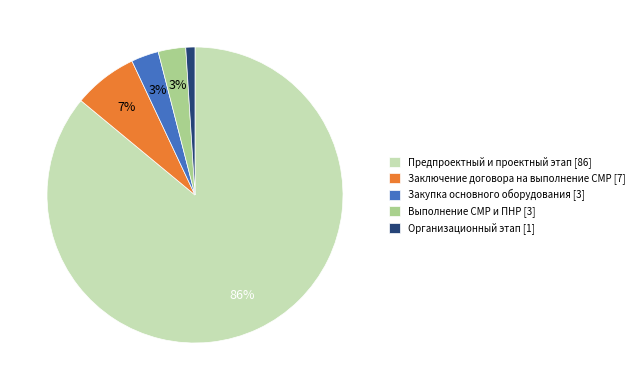

Between Закупка основного оборудования [3] and Предпроектный и проектный этап [86], which is larger?

Предпроектный и проектный этап [86]